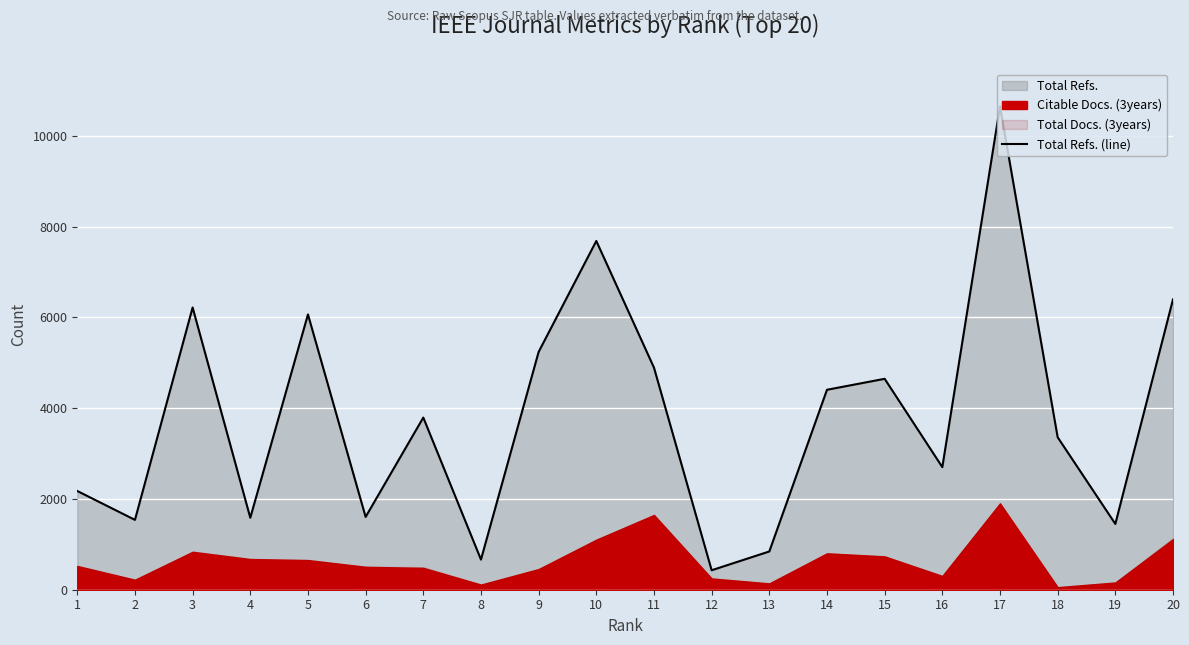

How many data points does each series have?

20